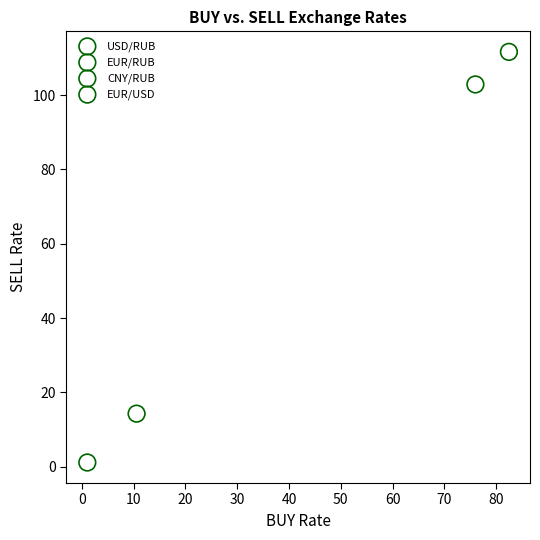

Which series contains the lowest Y value?

EUR/USD